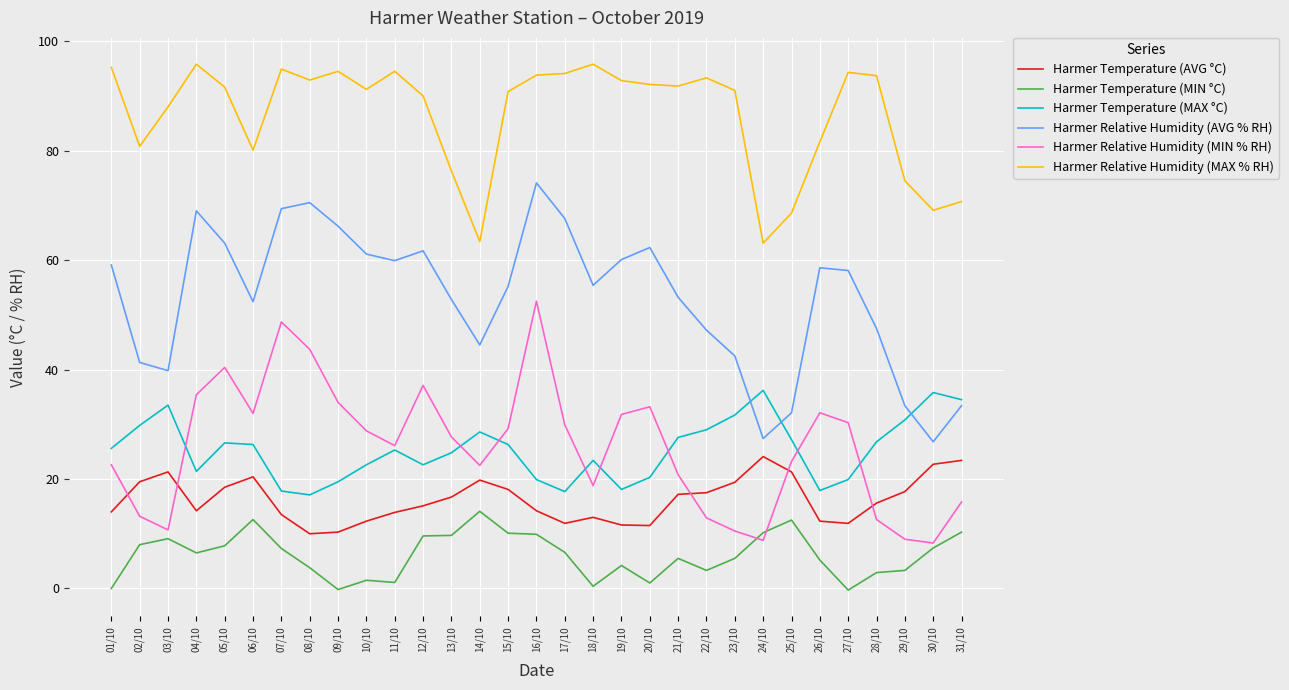

What is the difference between the maximum and minimum values in the Harmer Temperature (MAX °C) series?

19.1